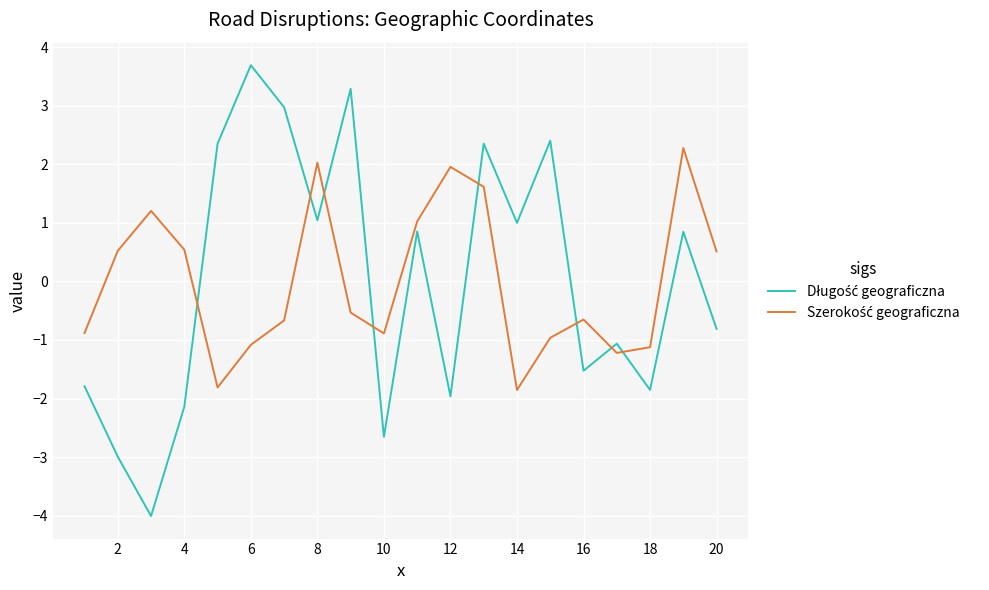

What is the maximum value shown in the chart?

3.7